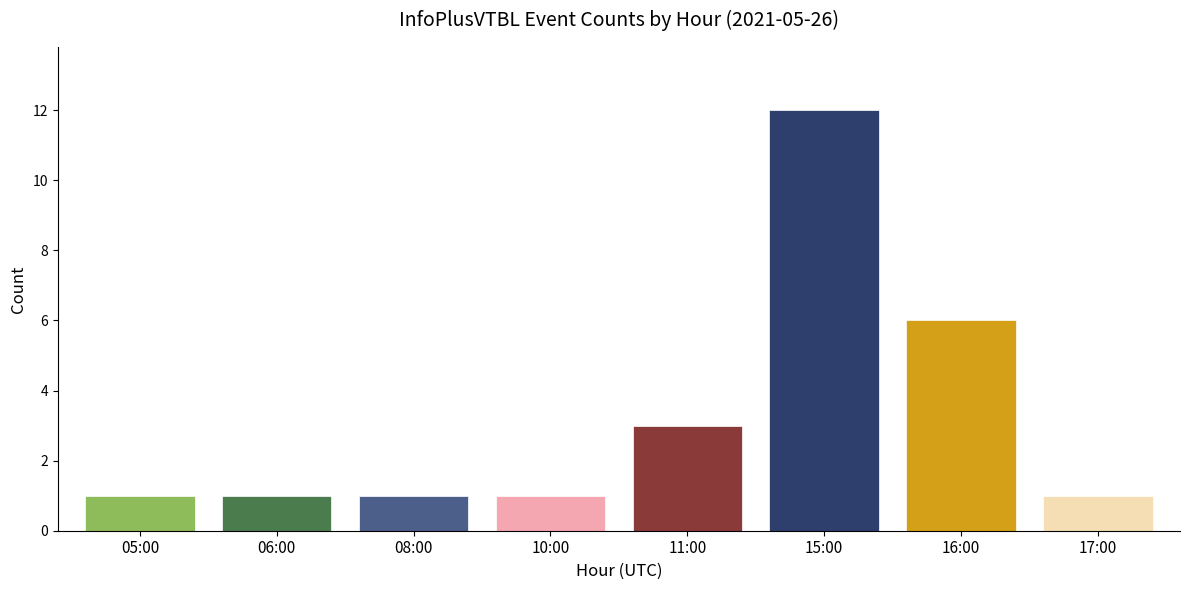

What is the difference between the maximum and minimum values?

11